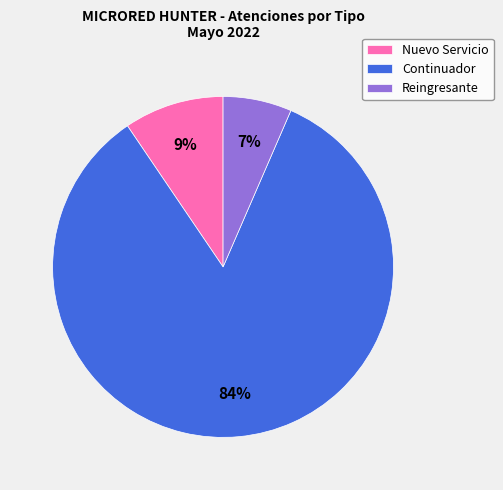

Is there any slice that represents more than half of the pie?

Yes